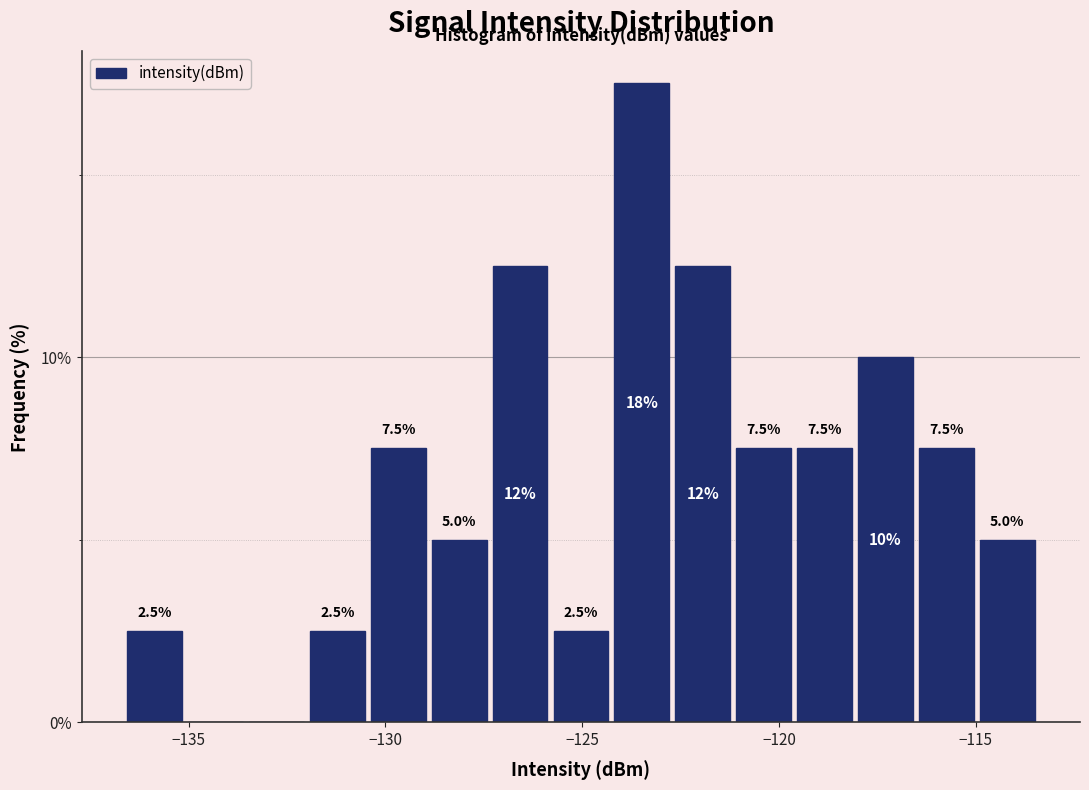

Around what value on the x-axis is the tallest bar? Give the approximate position of its centre, as read against the axis.

-123.5